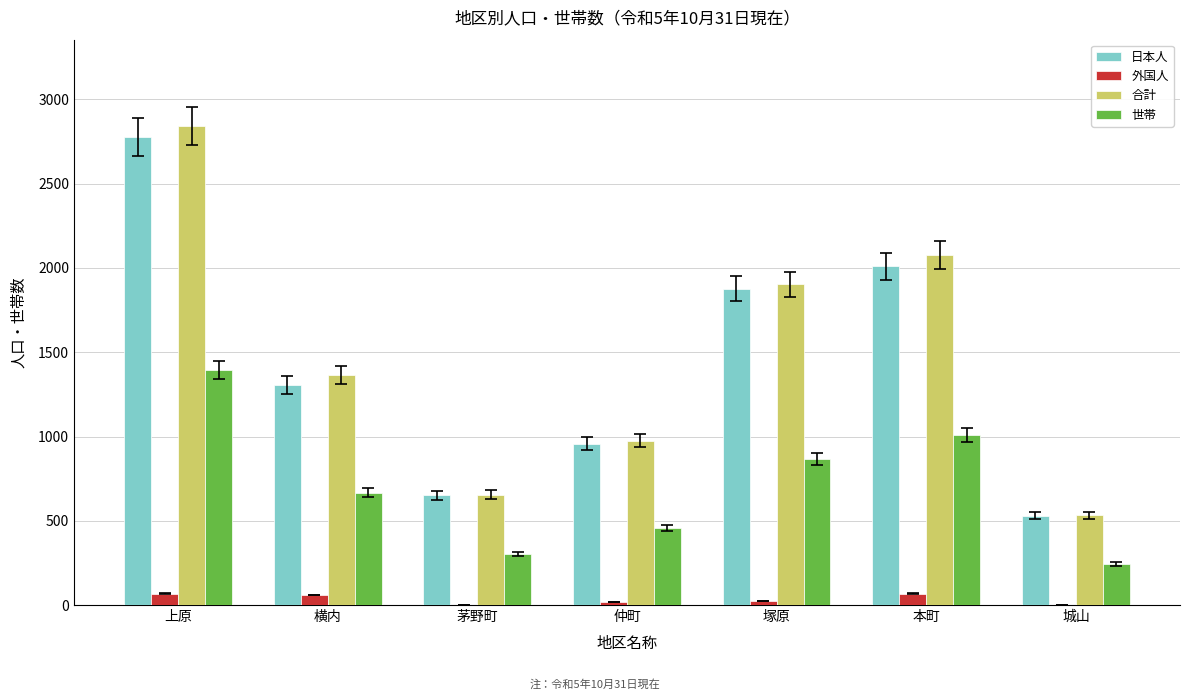

Which label corresponds to the largest value in the chart?

上原